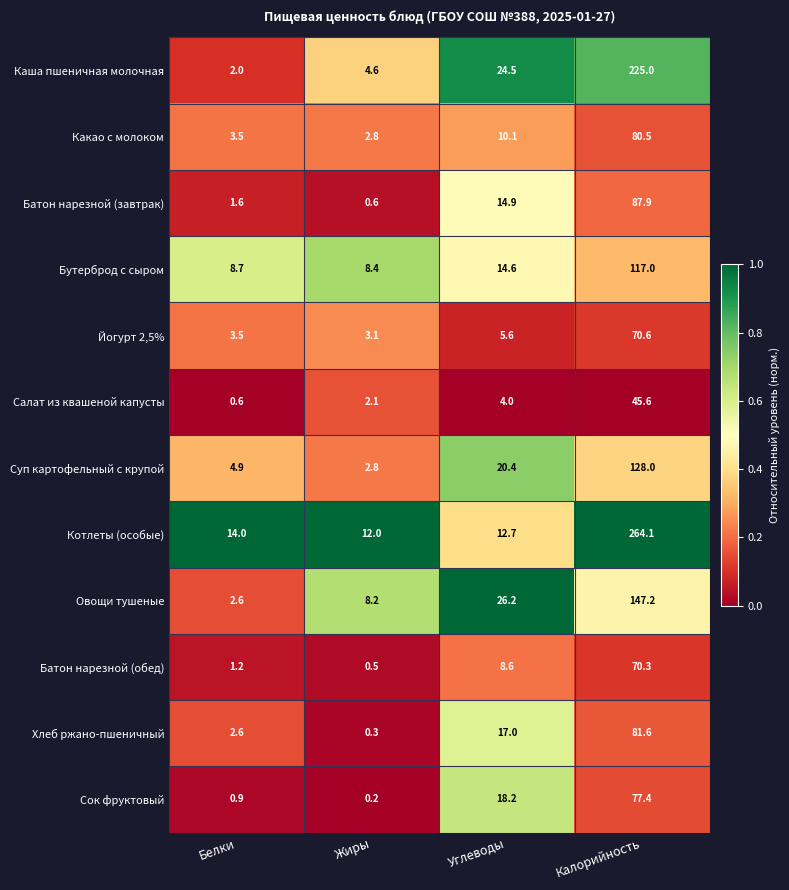

What is the difference between the highest and lowest values at Углеводы?

22.2